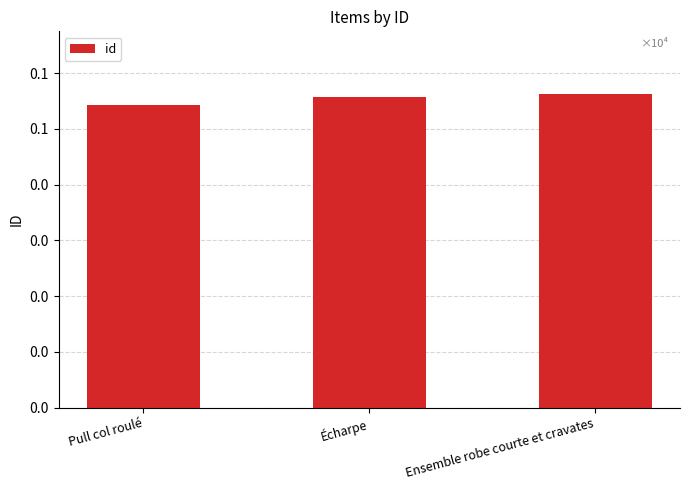

Does the chart contain any negative values?

No